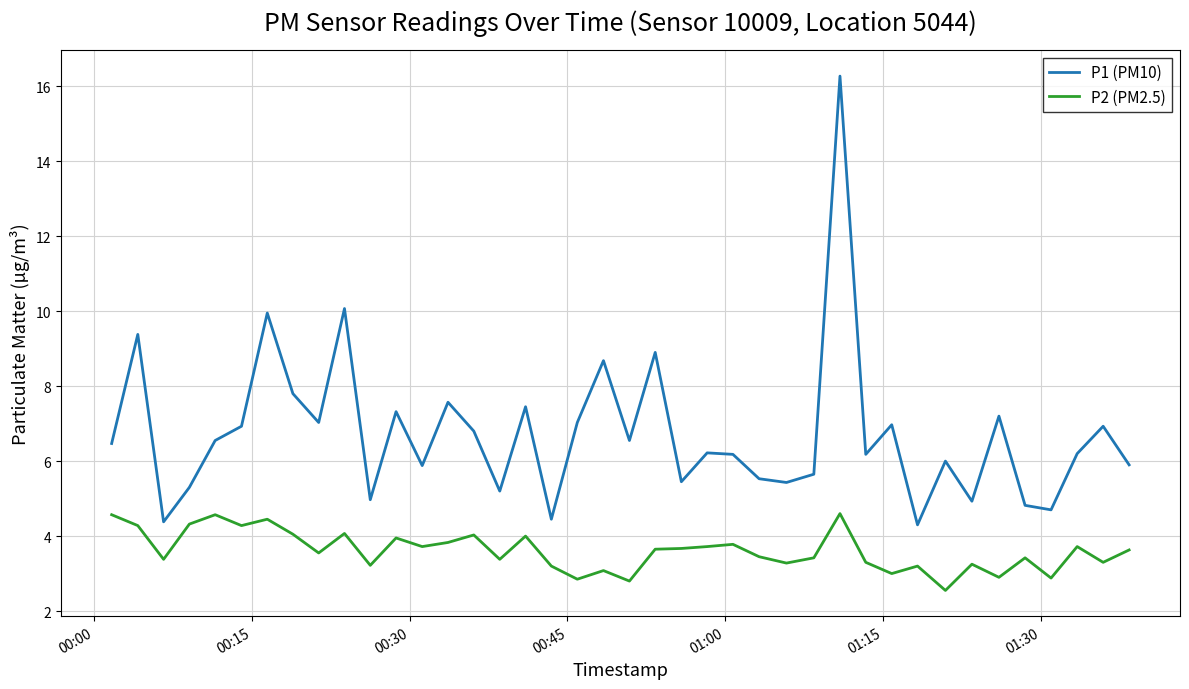

True or false: P1 (PM10) and P2 (PM2.5) cross at least once.

False